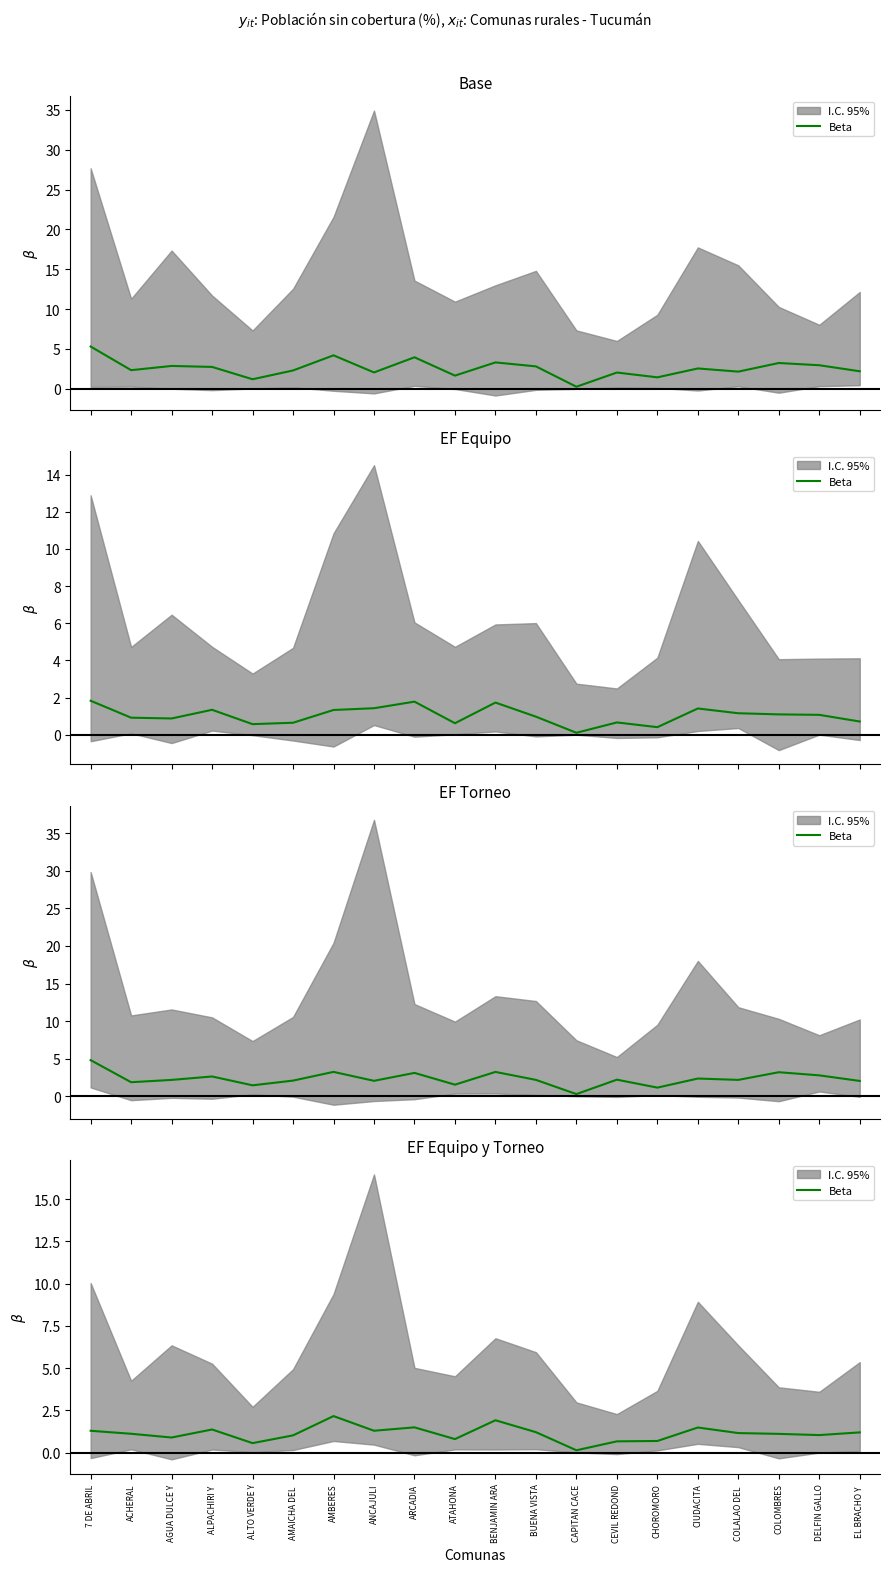

What is the difference between the values at ARCADIA and DELFIN GALLO?

0.5